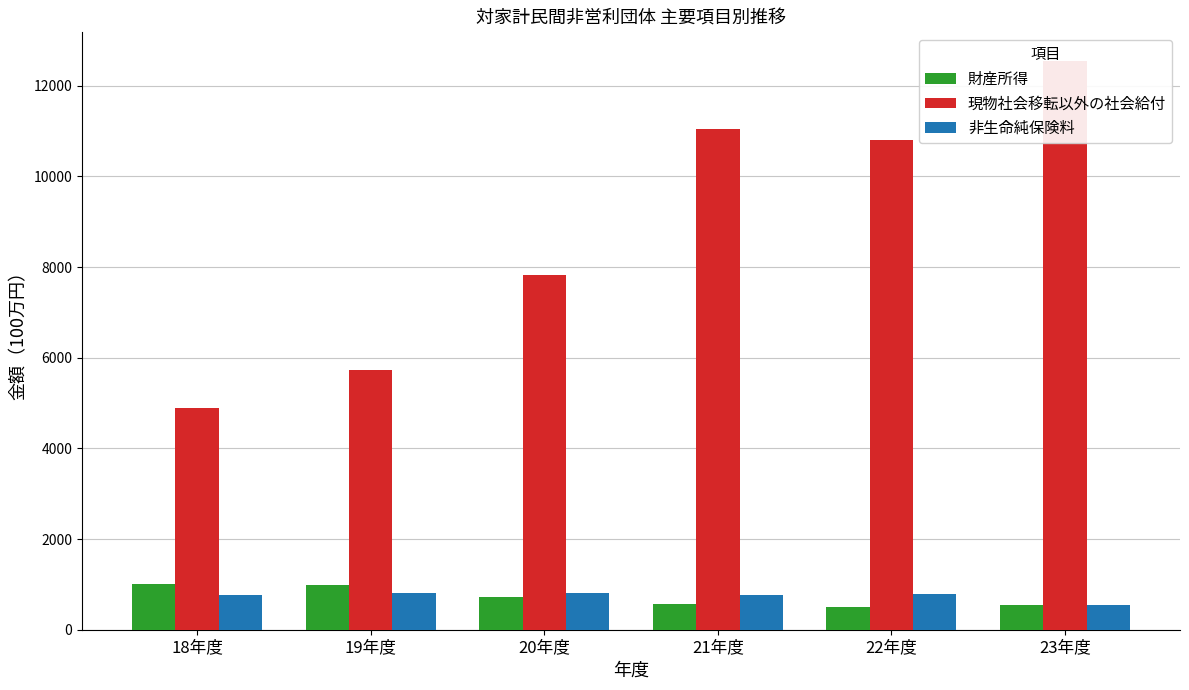

What is the difference between the maximum and second lowest values in the 非生命純保険料 series?

48